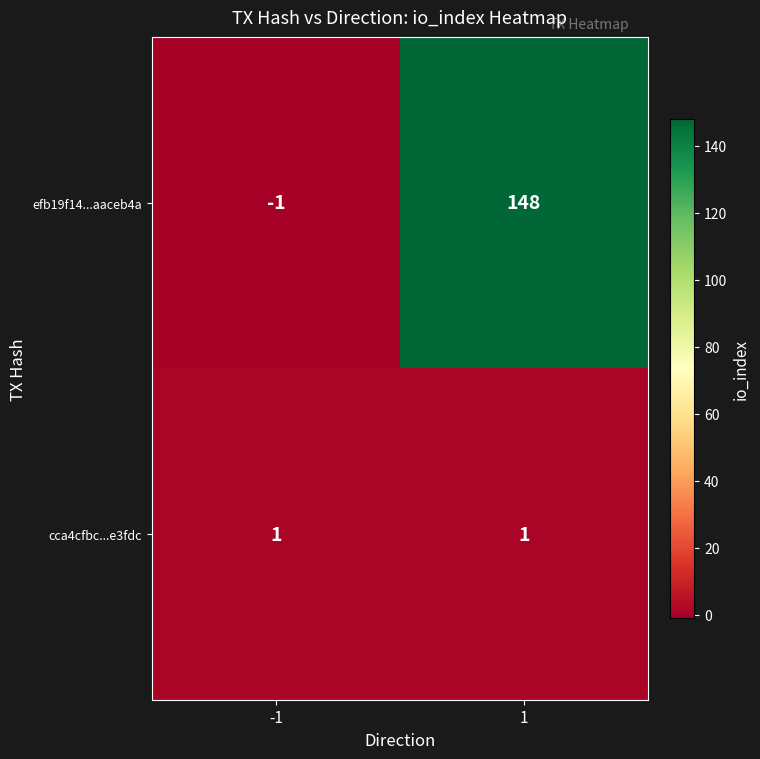

What is the difference between the maximum and minimum values in the efb19f14...aaceb4a series?

149